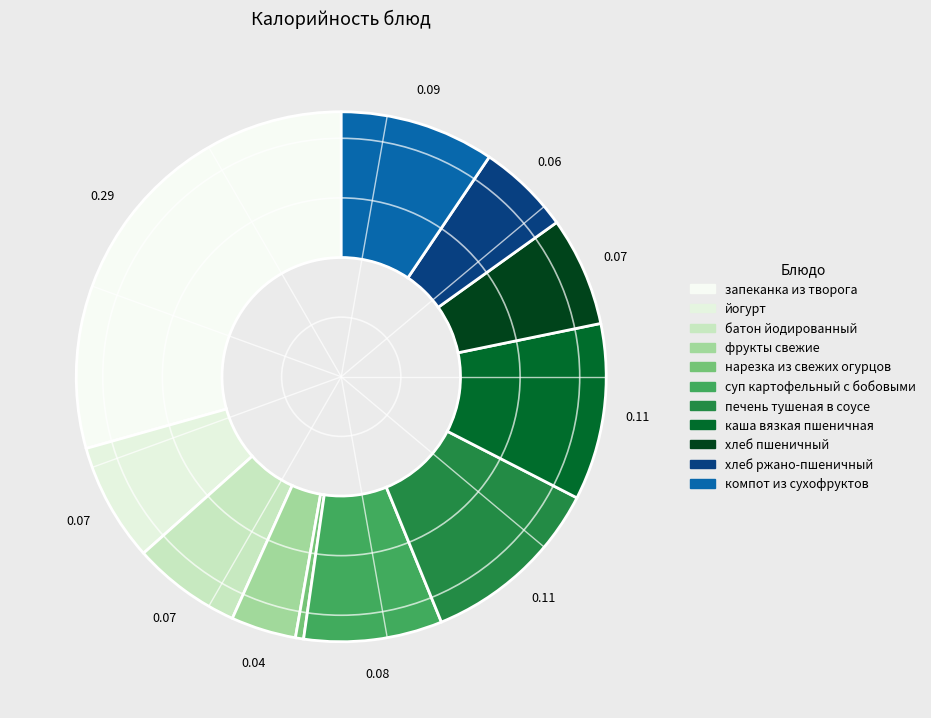

Which category has the smallest portion of the pie?

нарезка из свежих огурцов